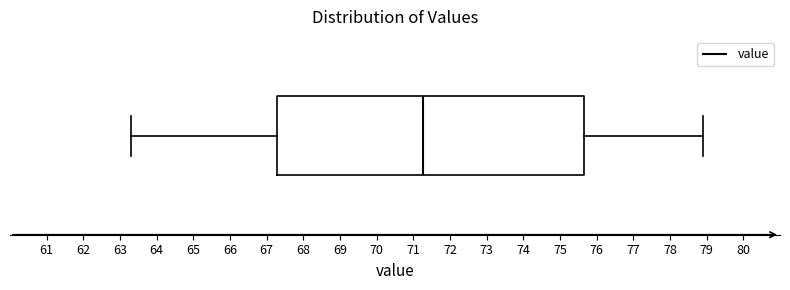

Where does the left whisker of the box end on the x-axis? The values are not printed on the chart, so give them approximately, as read against the axis.

63.3